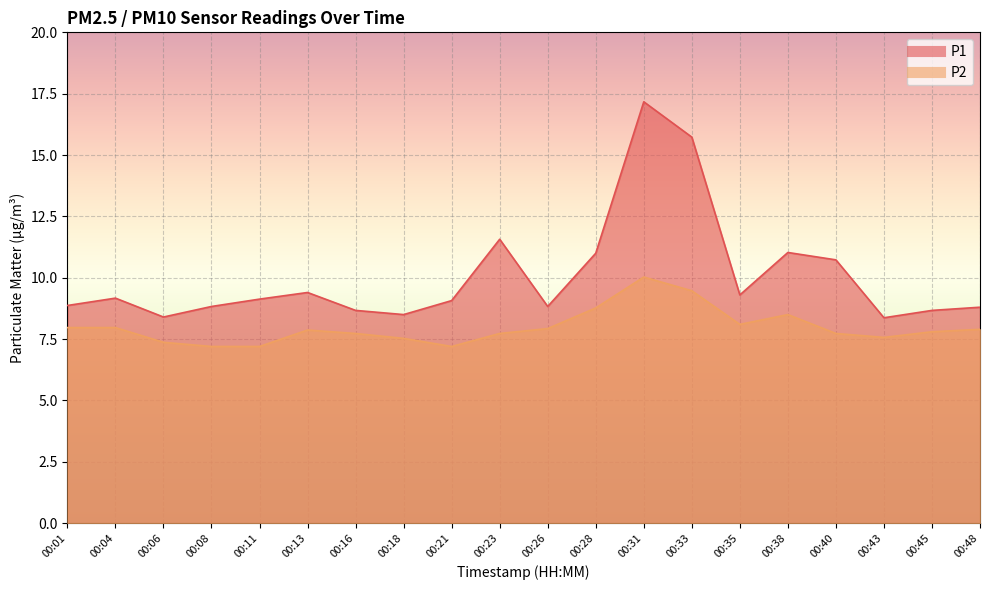

Reading left to right, transcribe all the data shown in this chart.

P1: 8.9	9.2	8.4	8.8	9.1	9.4	8.7	8.5	9.1	11.6	8.8	11.0	17.2	15.7	9.3	11.0	10.7	8.4	8.7	8.8
P2: 8.0	8.0	7.4	7.2	7.2	7.9	7.7	7.5	7.2	7.7	7.9	8.8	10.0	9.5	8.1	8.5	7.7	7.6	7.8	7.9